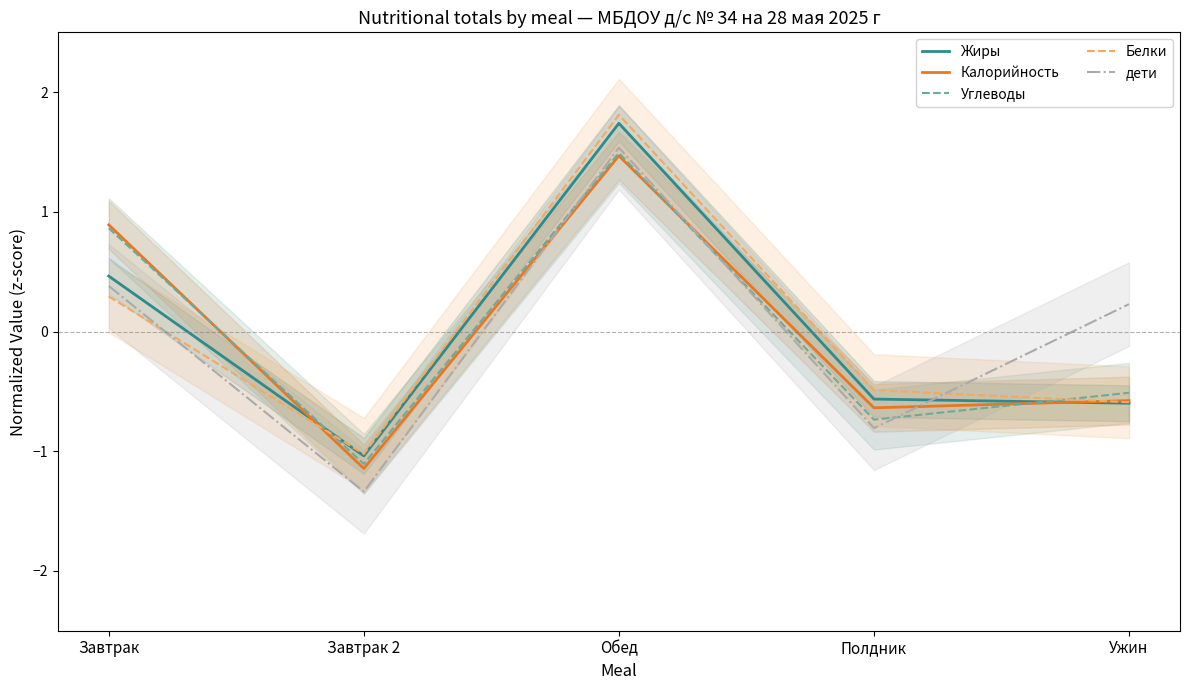

Does the chart display data point markers on the line(s)?

No